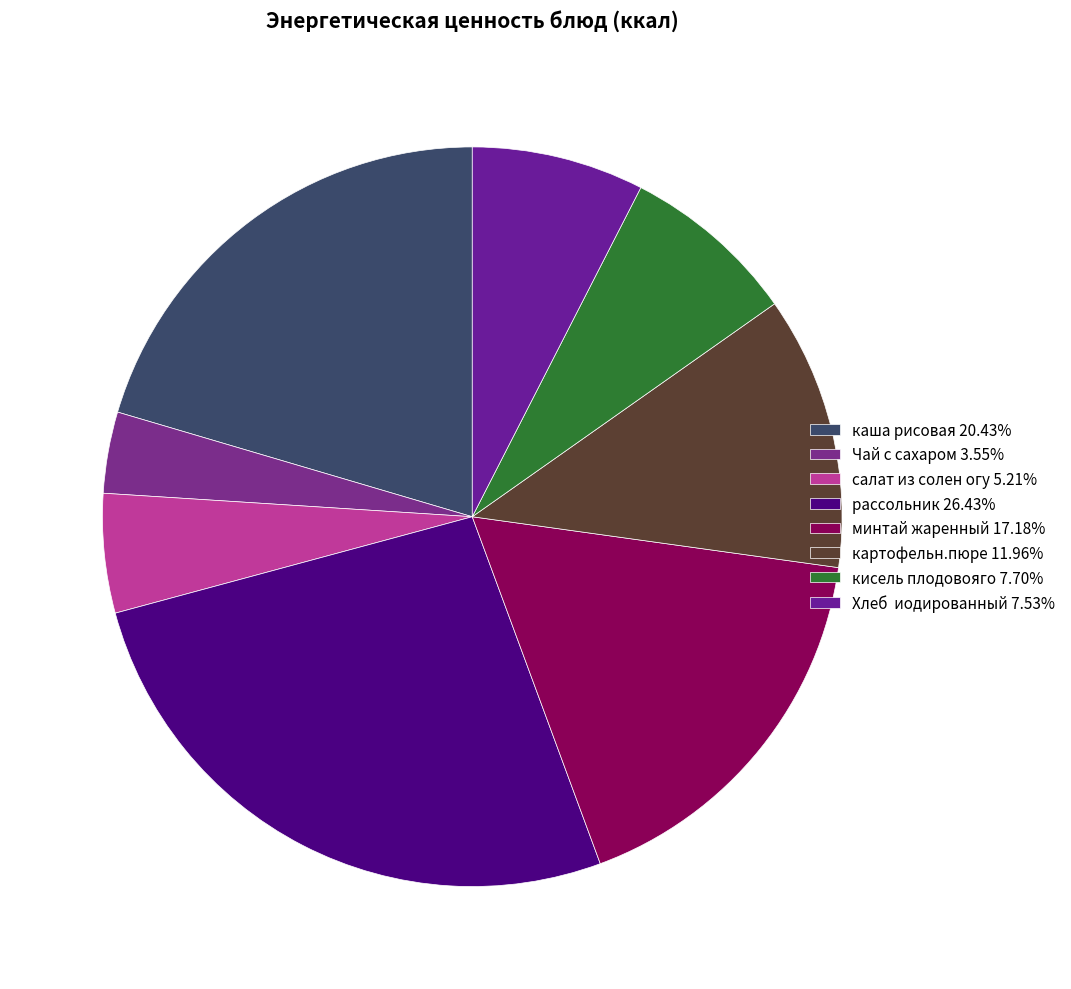

Rank the categories by value from lowest to highest.

Чай с сахаром, салат из солен огу, Хлеб  иодированный, кисель плодовояго, картофельн.пюре, минтай жаренный, каша рисовая, рассольник